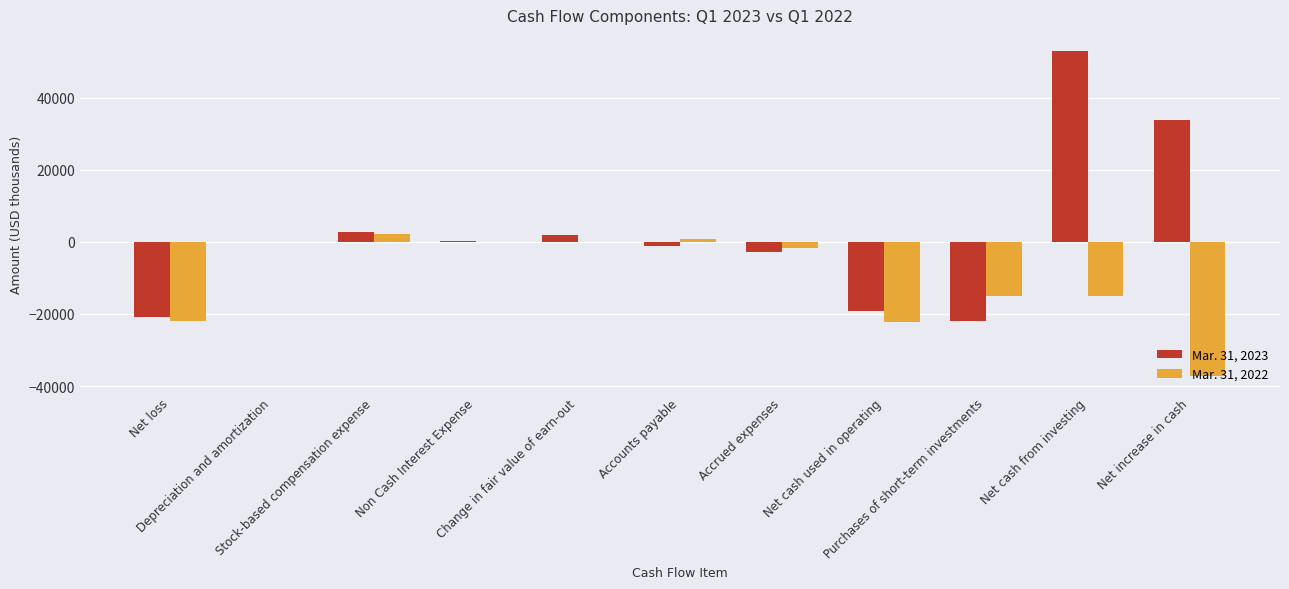

What is the difference between the Mar. 31, 2022 values at Change in fair value of earn-out and Non Cash Interest Expense?

88